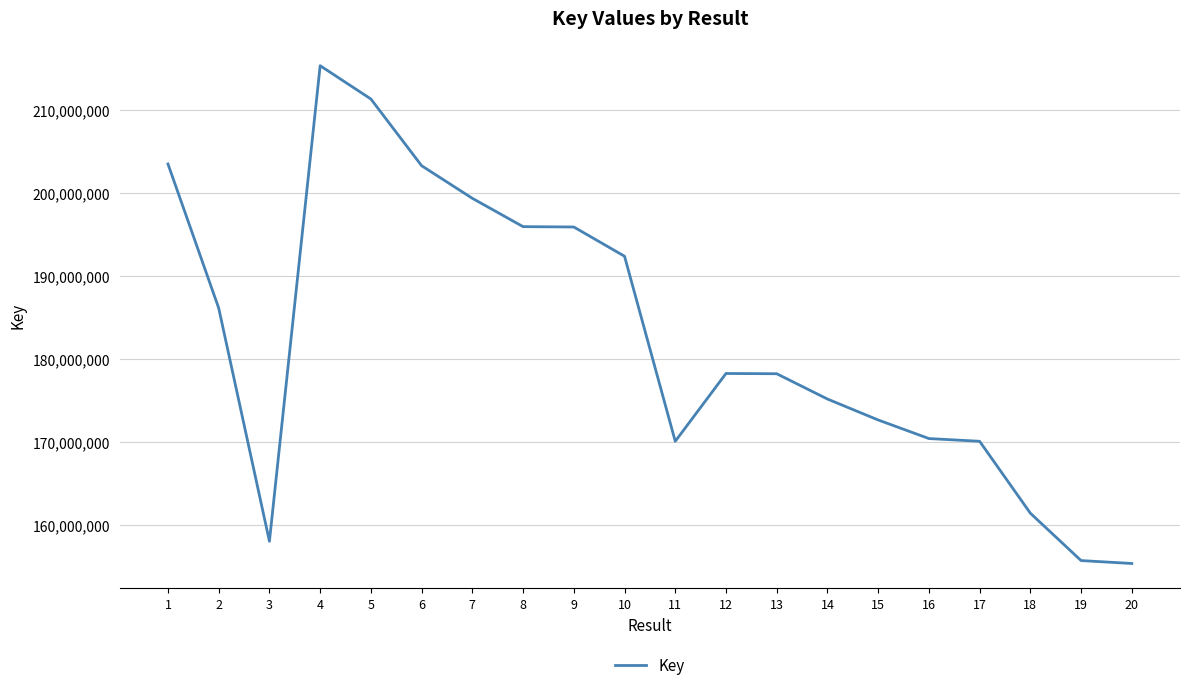

At which category does the data reach its first local peak?

4